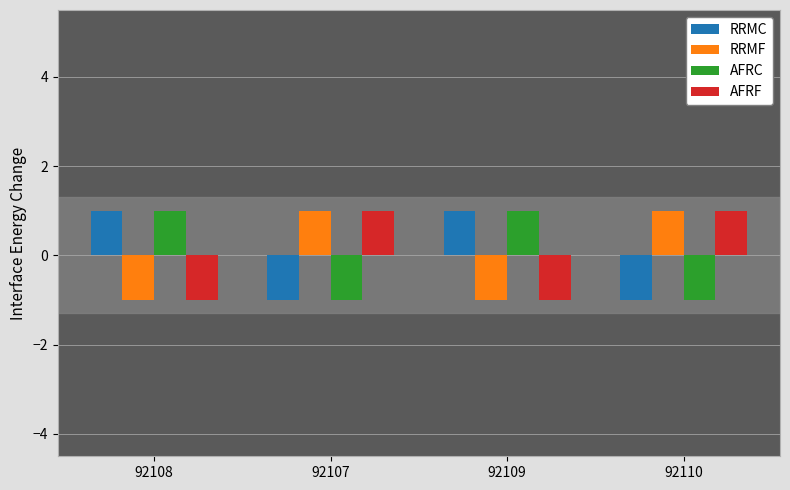

What is the lowest value of the AFRF series?

-1